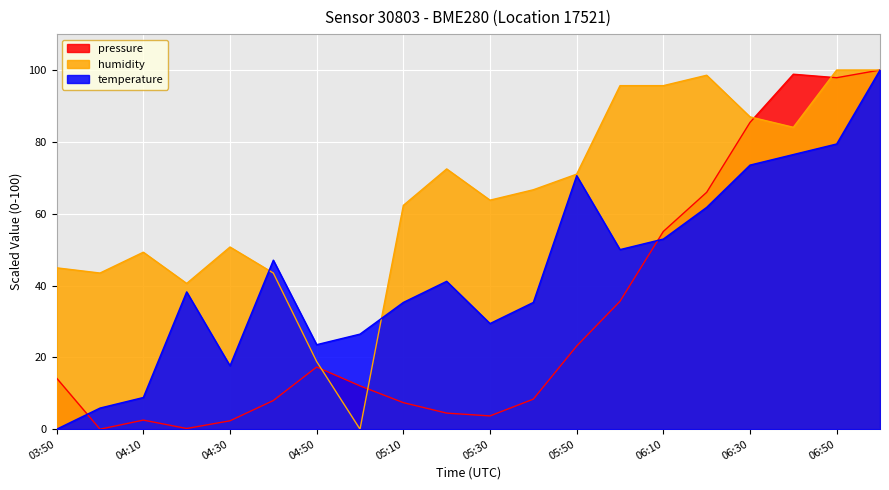

Where is the first local maximum for humidity?

04:10